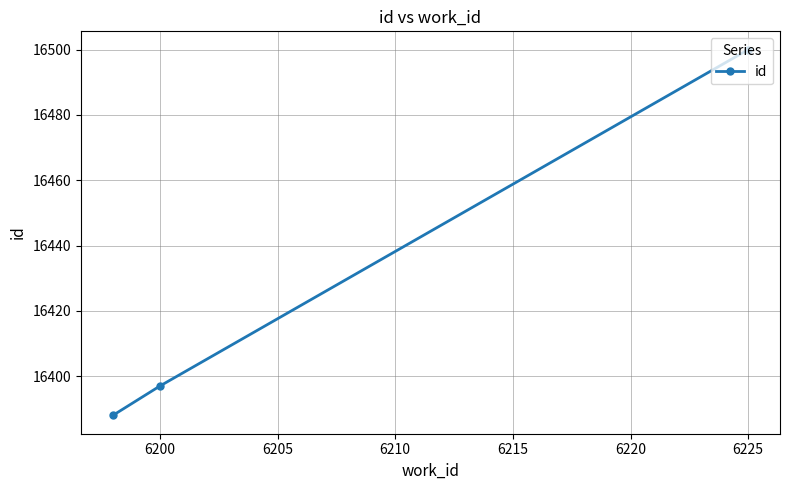

Does the chart have visible grid lines?

Yes